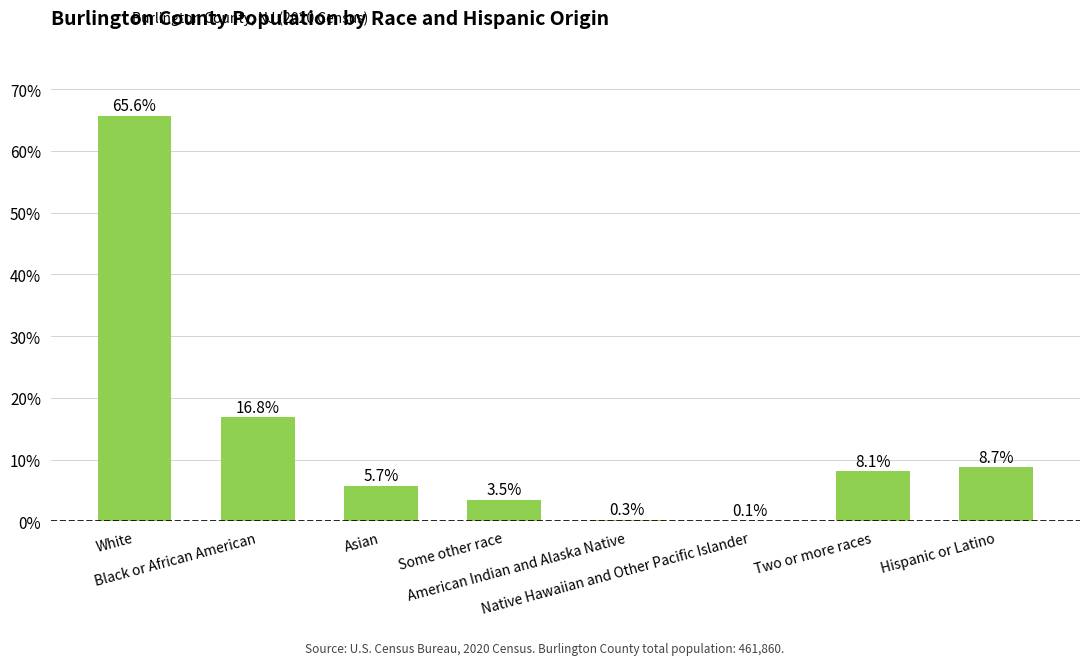

Approximately how many times larger is the value at Two or more races compared to Asian?

1.4